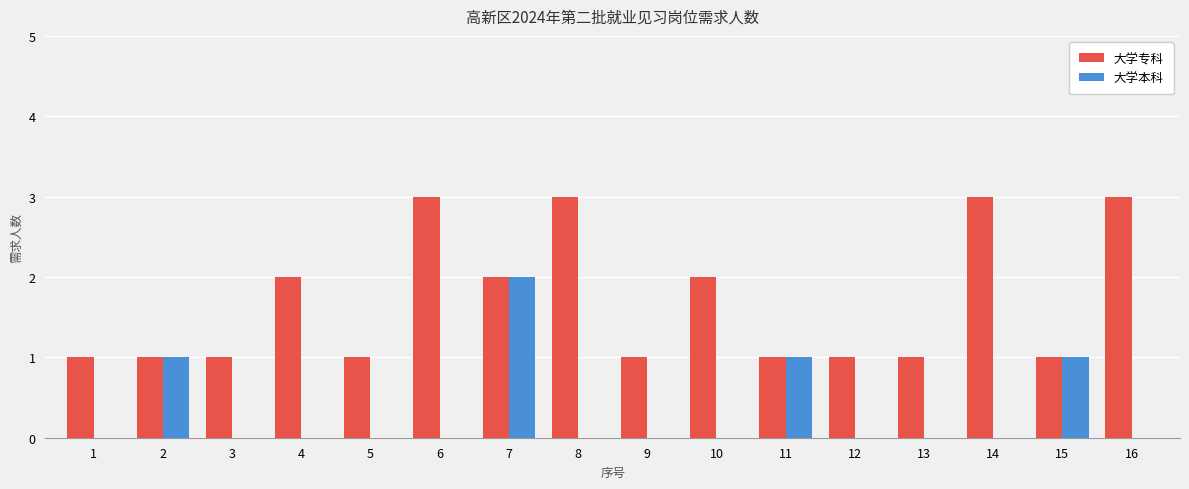

What are all the series names shown in the legend?

大学专科, 大学本科